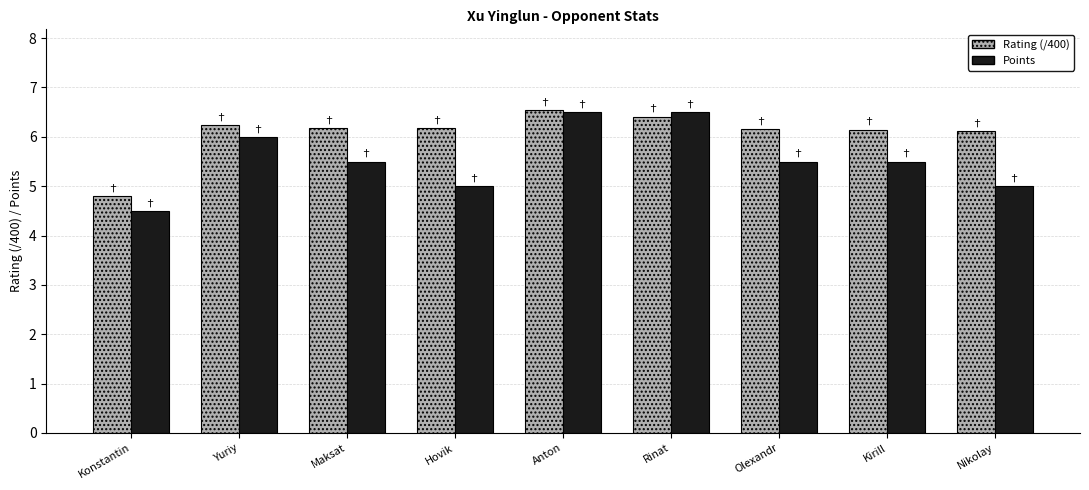

What is the spread (max minus min) of values at Olexandr?

0.7